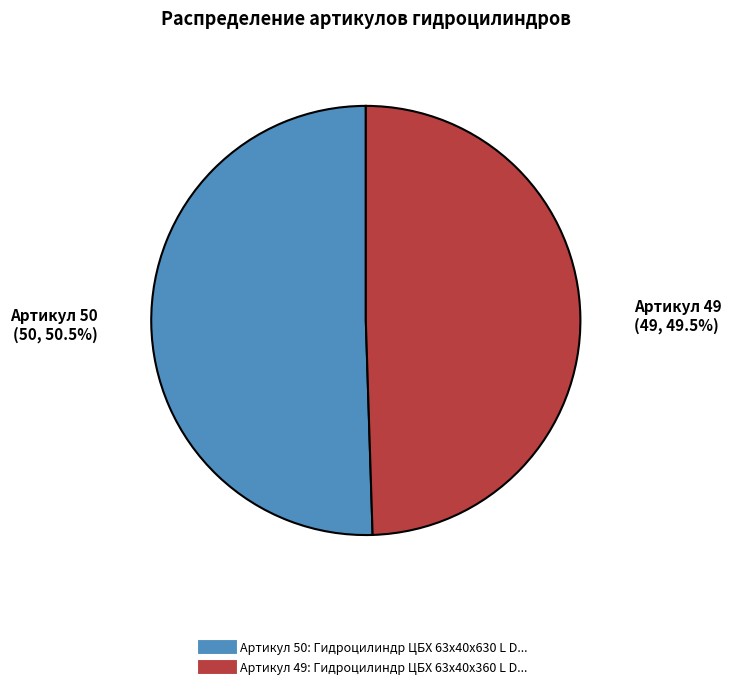

Does any single category account for the majority?

Yes